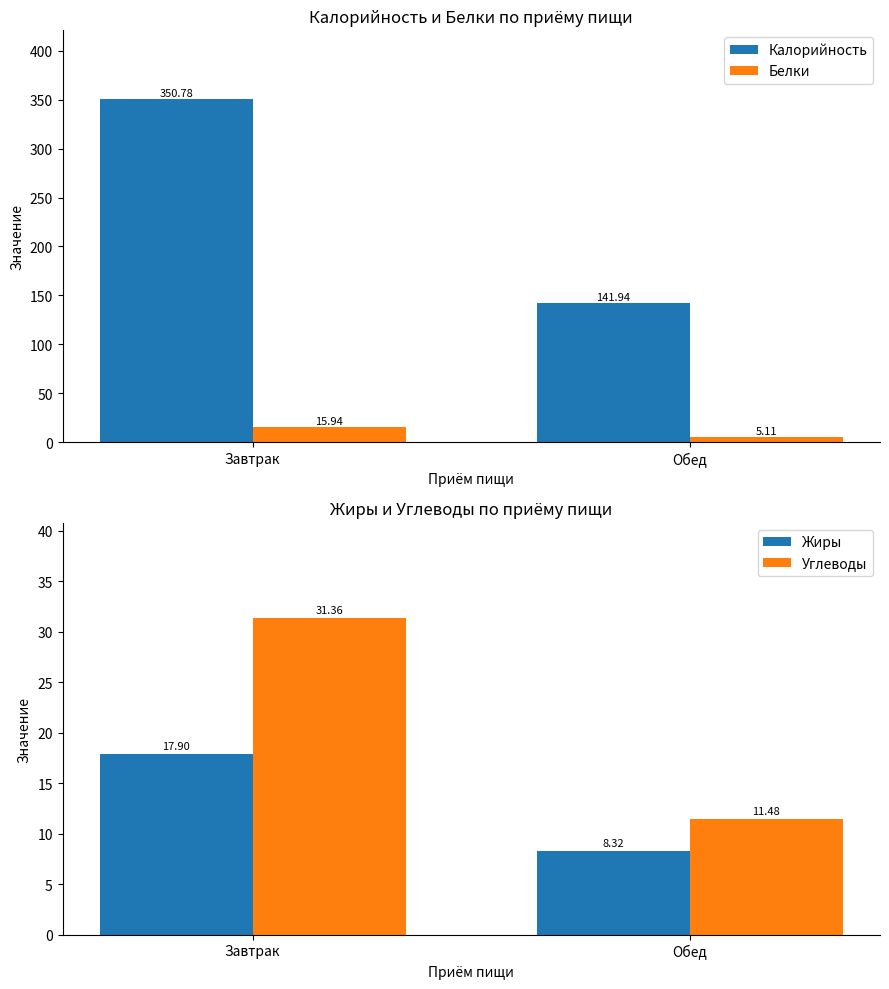

What is the value of the Жиры bar at the 2nd from the left?

8.3